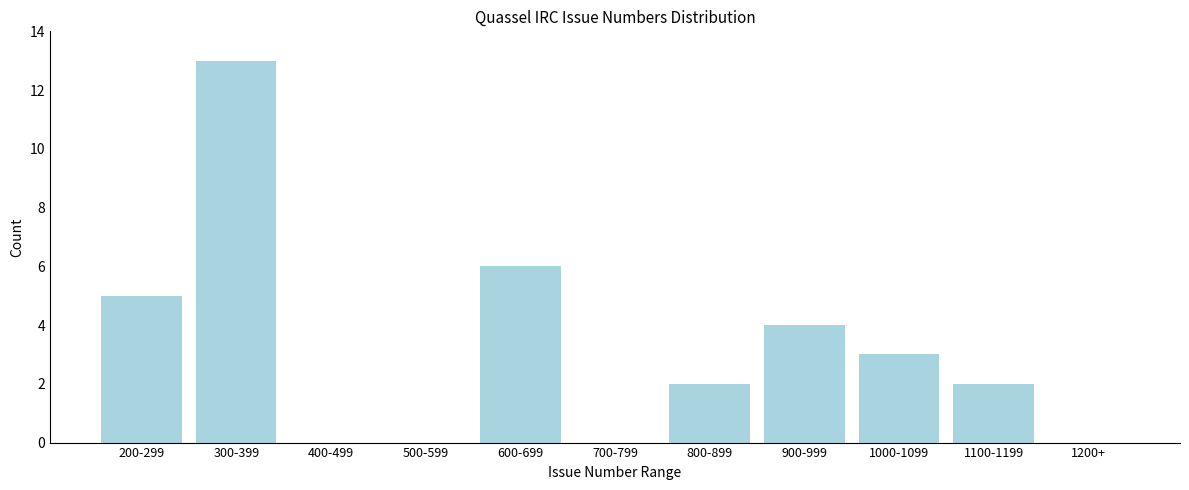

Reading left to right, transcribe all the data shown in this chart.

200-299=5	300-399=13	400-499=0	500-599=0	600-699=6	700-799=0	800-899=2	900-999=4	1000-1099=3	1100-1199=2	1200+=0